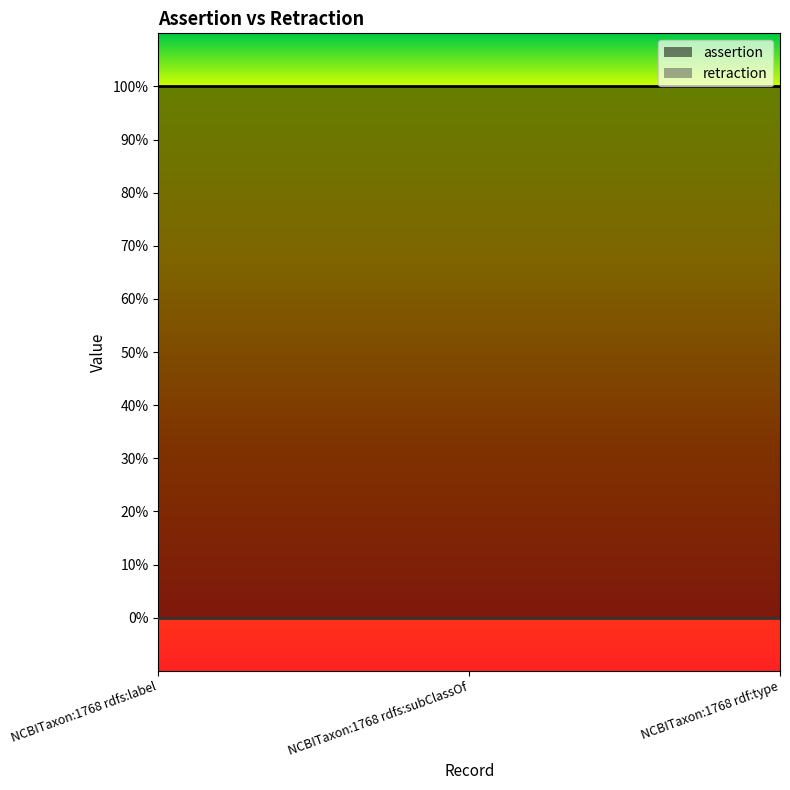

Between NCBITaxon:1768 rdfs:subClassOf and NCBITaxon:1768 rdfs:label, which is larger?

NCBITaxon:1768 rdfs:subClassOf